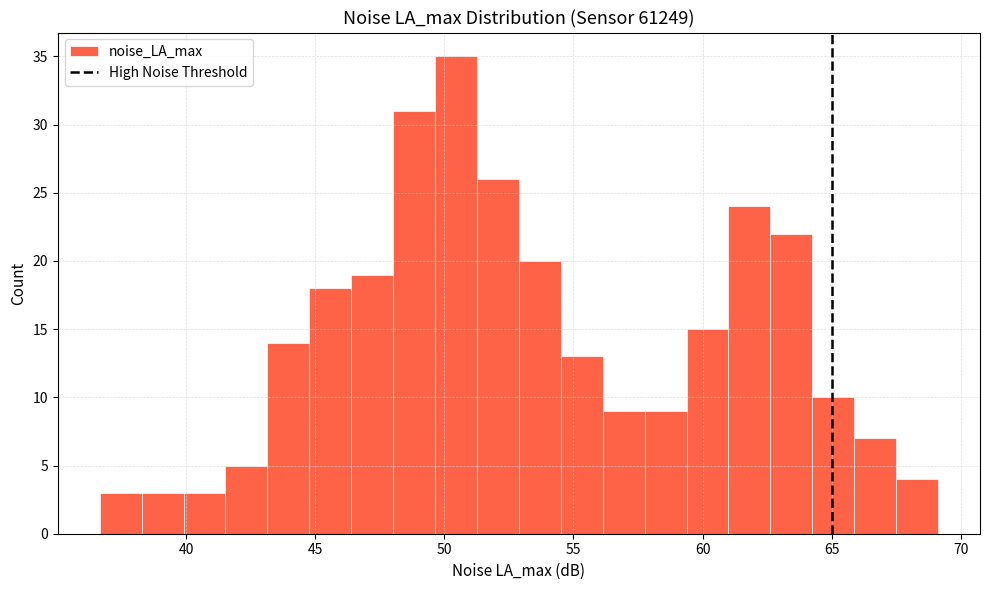

Read against the x-axis, roughly where is the centre of the tallest bar?

50.5